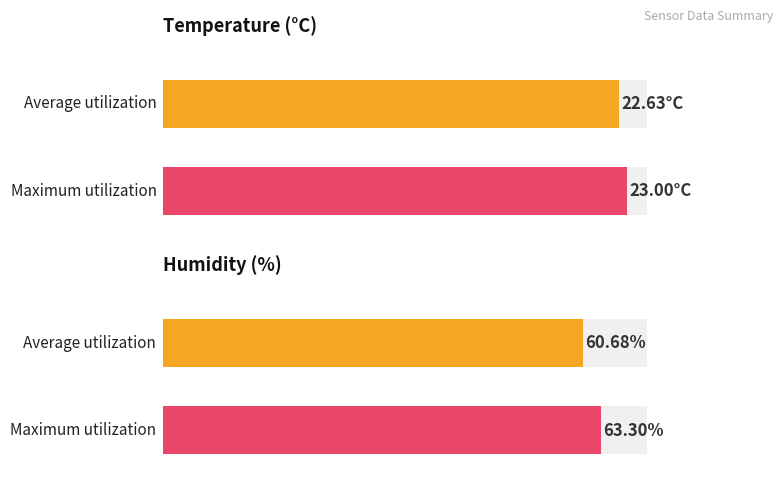

What is the greatest value displayed?

63.3